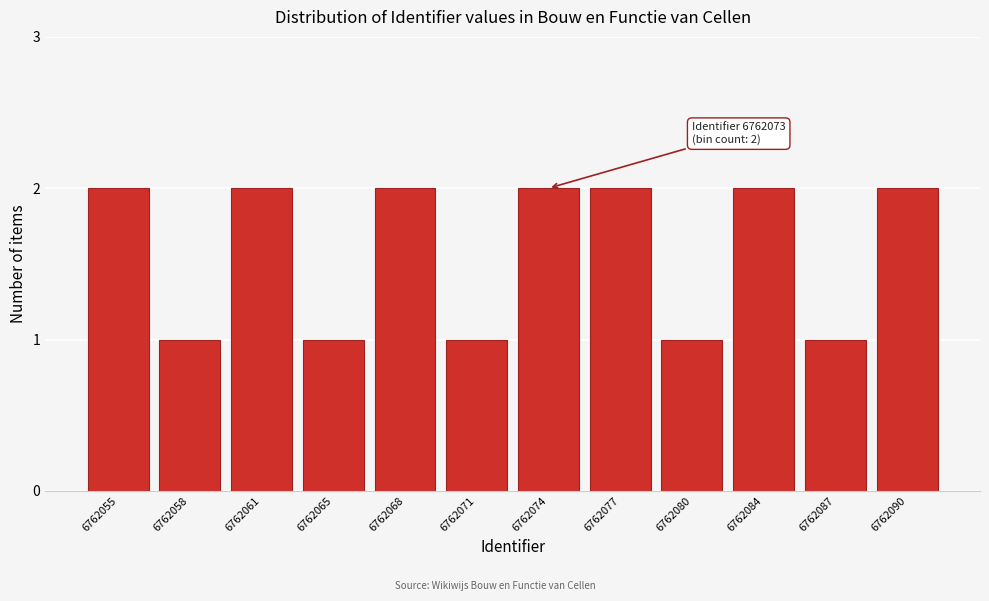

Reading right to left, list all the values displayed in this chart.

6762090=2	6762087=1	6762084=2	6762080=1	6762077=2	6762074=2	6762071=1	6762068=2	6762065=1	6762061=2	6762058=1	6762055=2